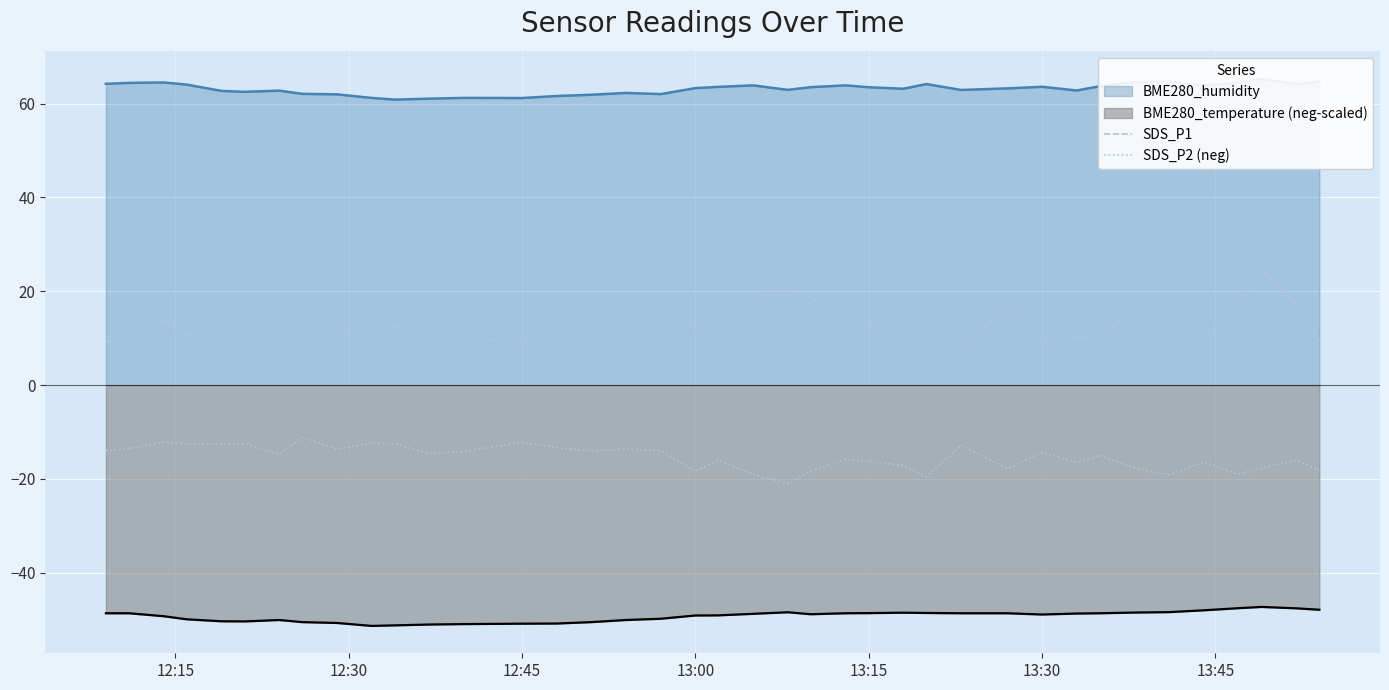

What is the minimum value for SDS_P1?

7.3